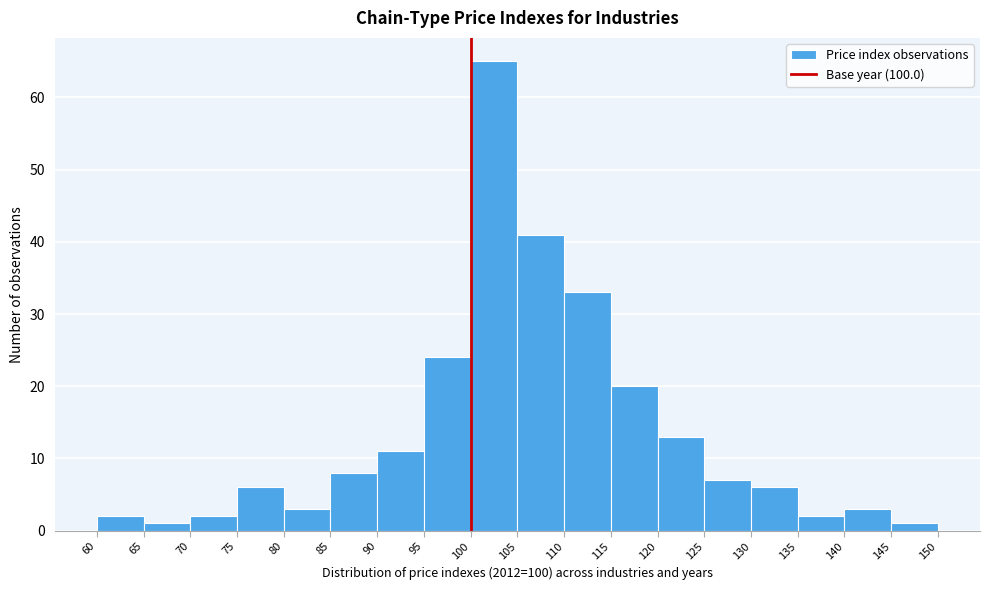

Reading left to right, transcribe this chart: for each bar, give the range it covers on the x-axis and its height. The values are not printed on the chart, so give them approximately, as read against the axis.

60 to 65: 2
65 to 70: 1
70 to 75: 2
75 to 80: 6
80 to 85: 3
85 to 90: 8
90 to 95: 11
95 to 100: 24
100 to 105: 65
105 to 110: 41
110 to 115: 33
115 to 120: 20
120 to 125: 13
125 to 130: 7
130 to 135: 6
135 to 140: 2
140 to 145: 3
145 to 150: 1